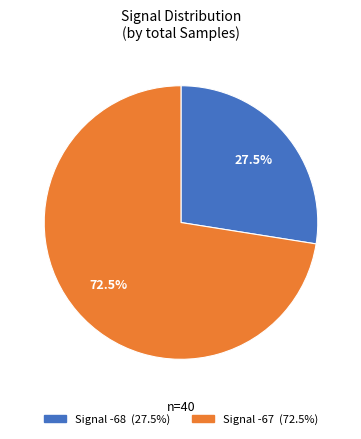

How many segments does this pie chart have?

2